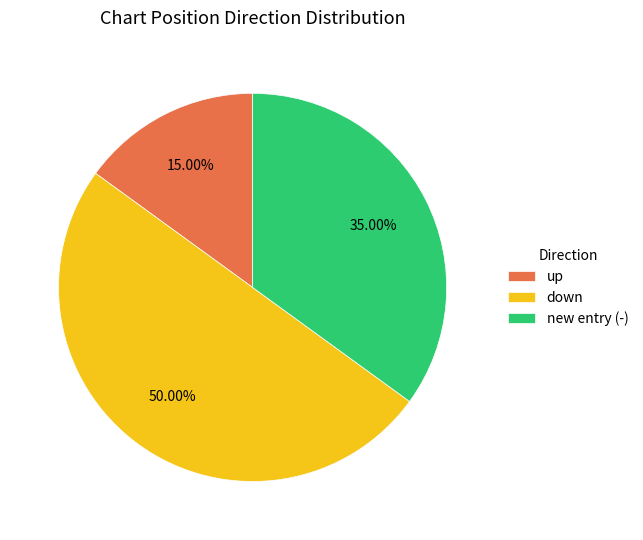

What is the smallest slice in the pie chart?

up